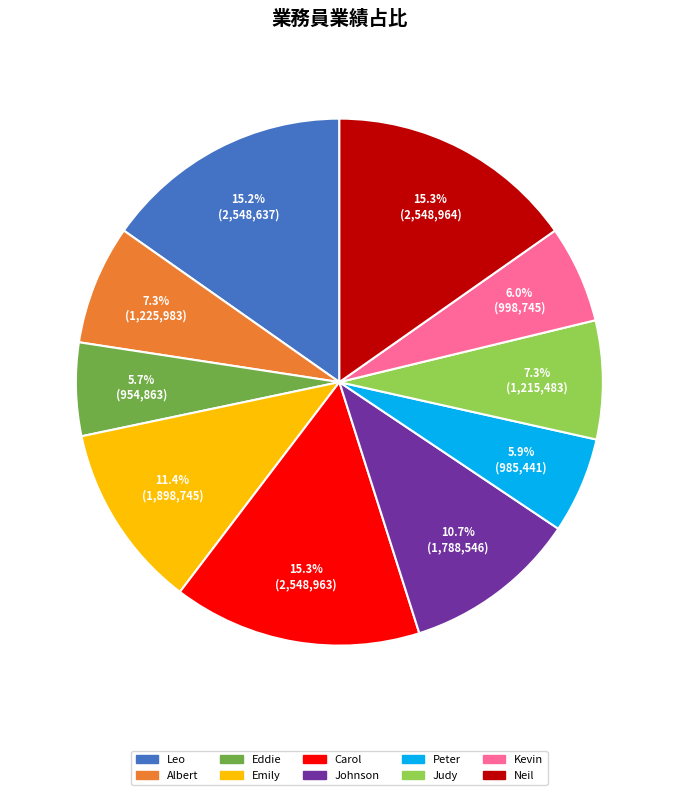

How many segments does this pie chart have?

10